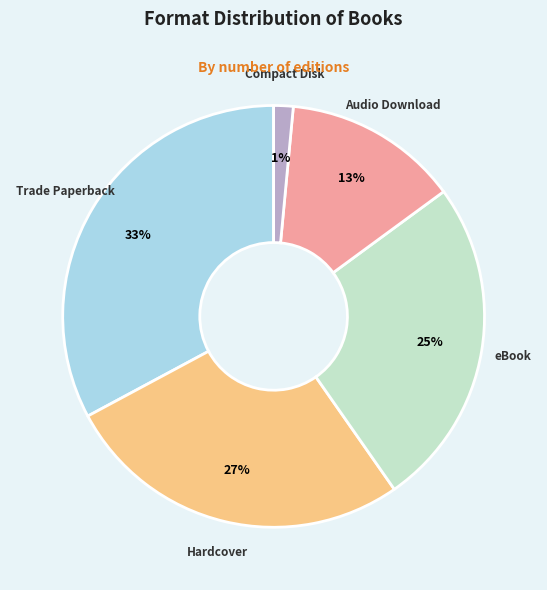

Count the number of slices in the pie.

5